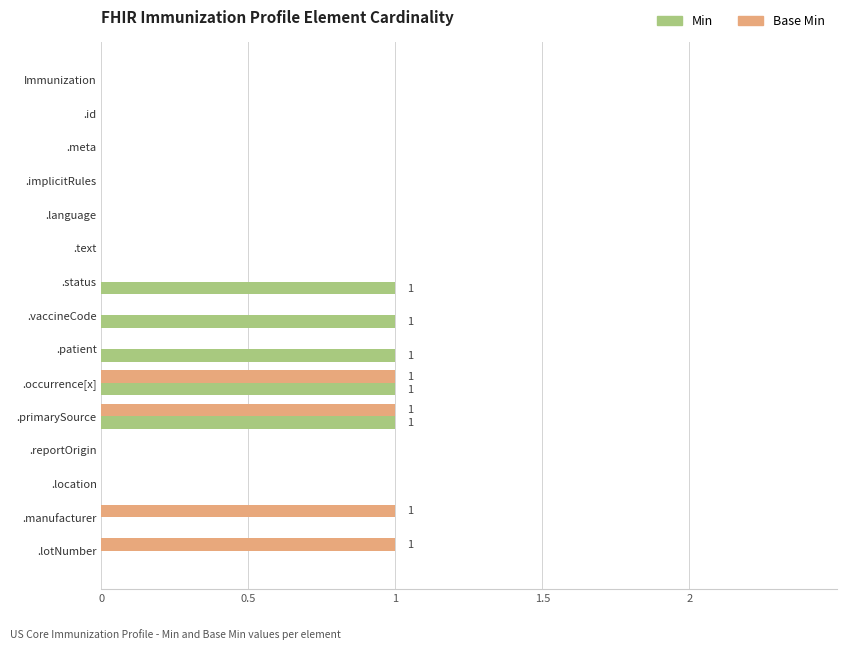

Which series changed the most between .meta and .manufacturer?

Base Min